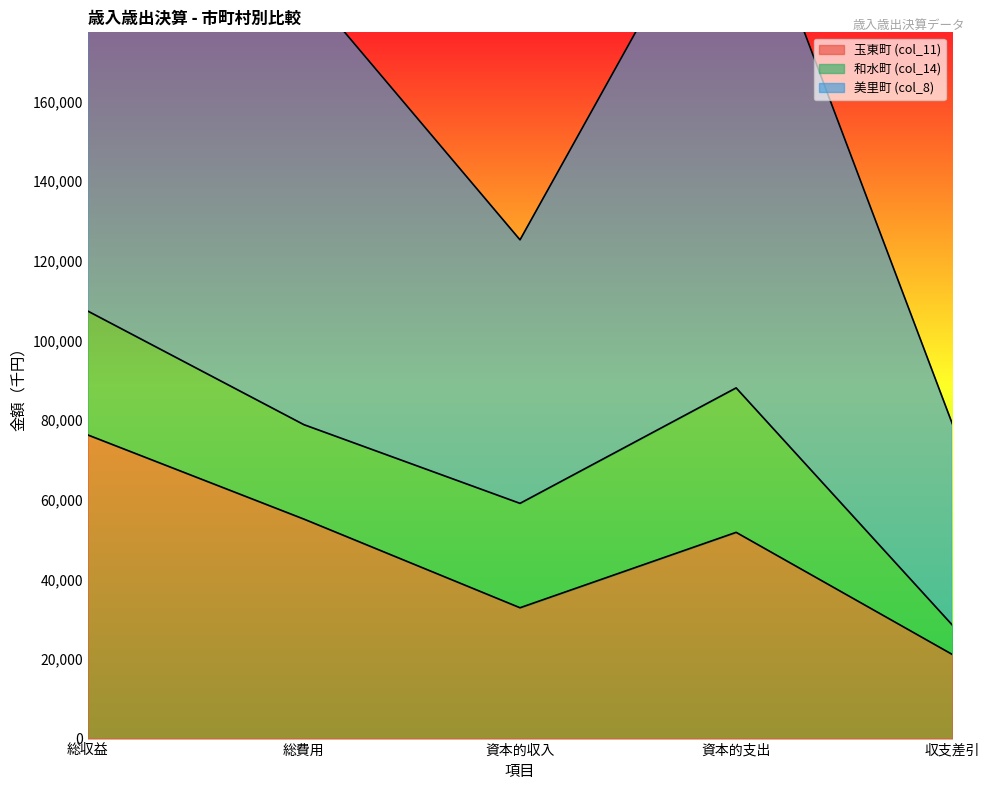

What is the label of the 3rd point from the right?

資本的収入